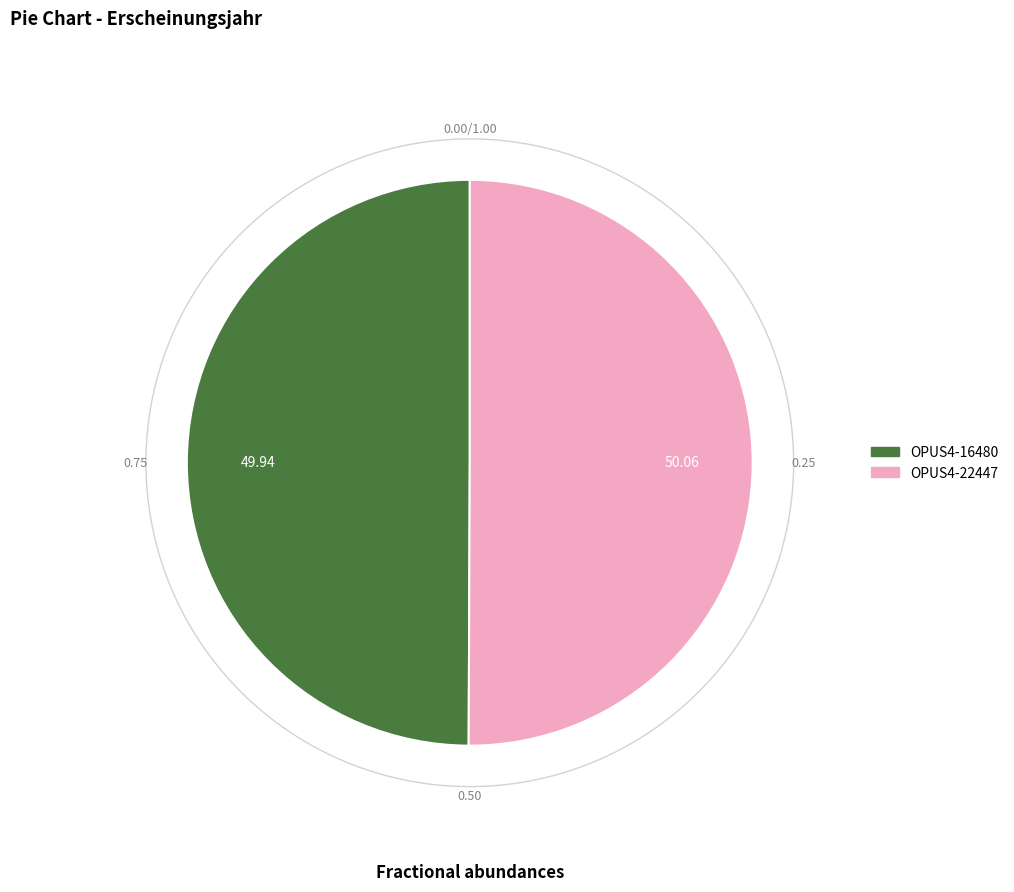

Does any single category account for the majority?

Yes